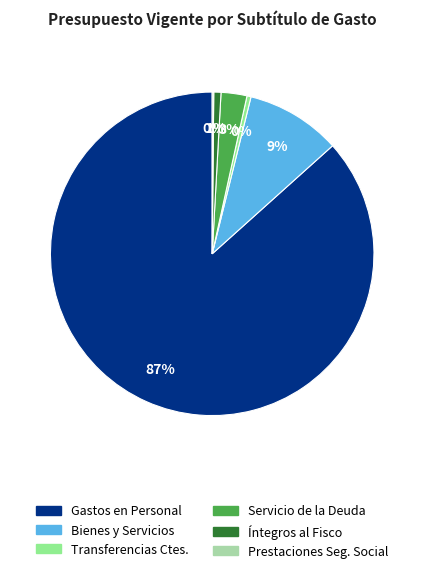

Is there a majority slice in this chart?

Yes